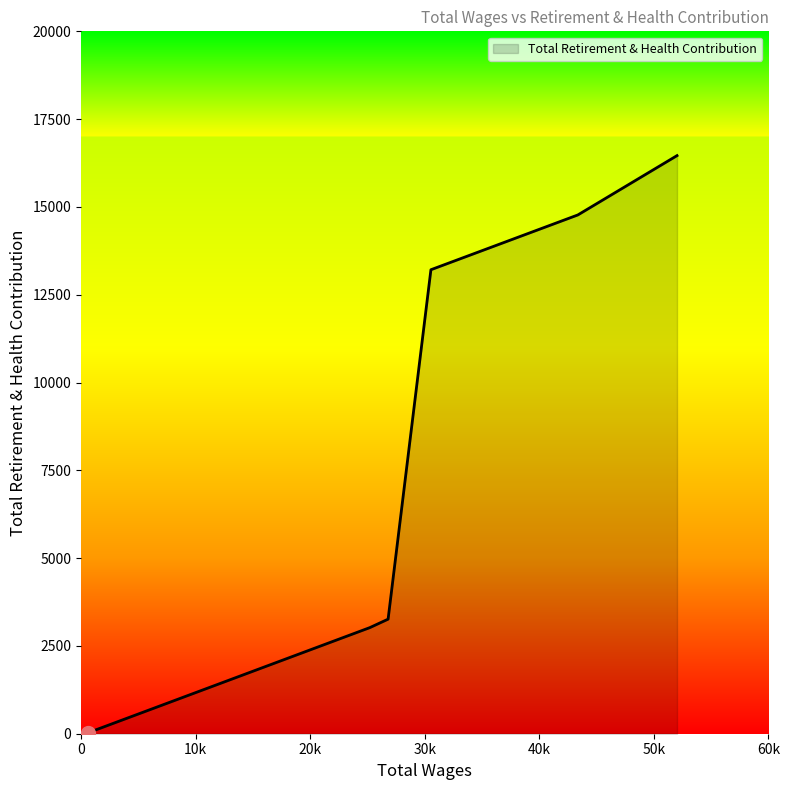

True or false: there are more than 0 points higher than both neighbors.

False